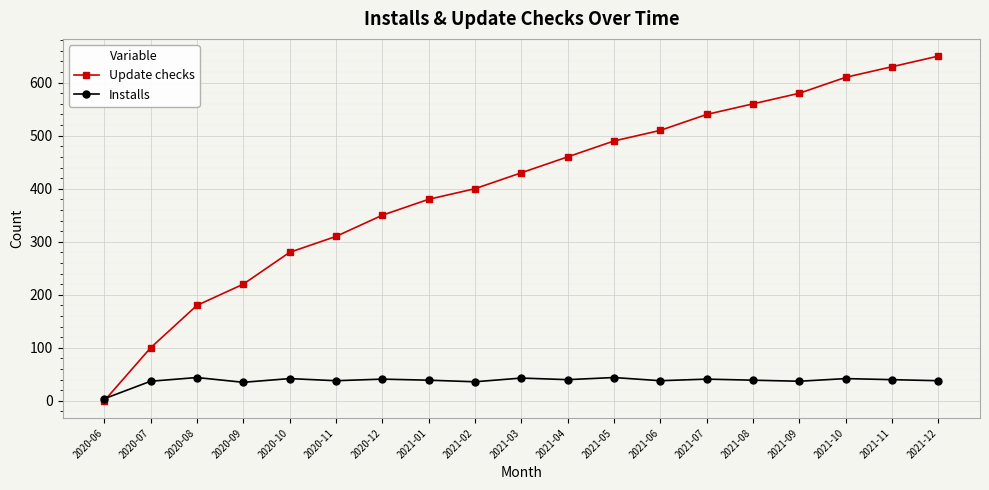

Count the number of categories in the chart.

19